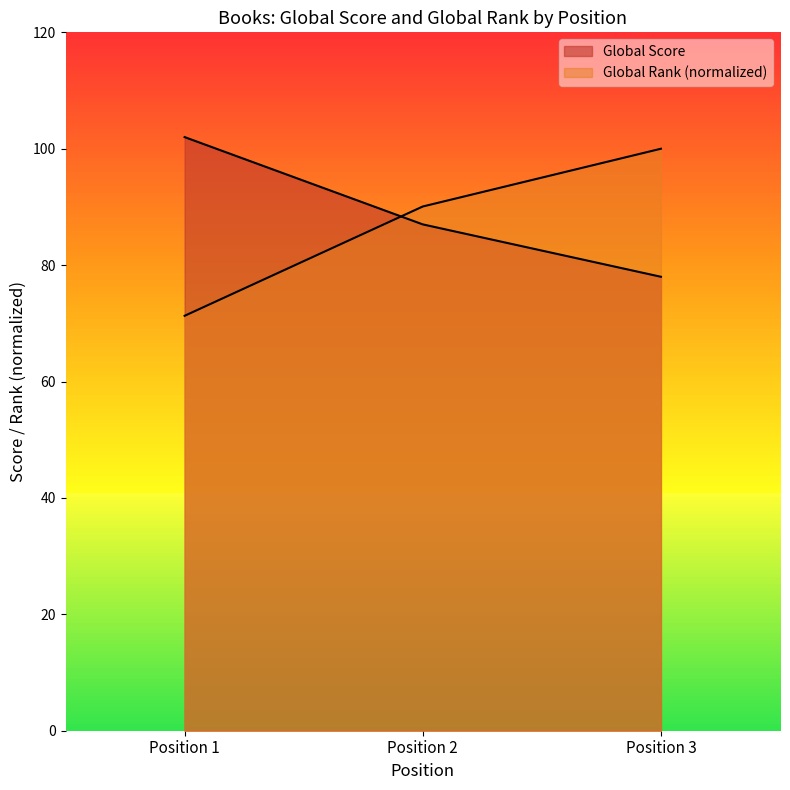

How many lines are shown in the chart?

2